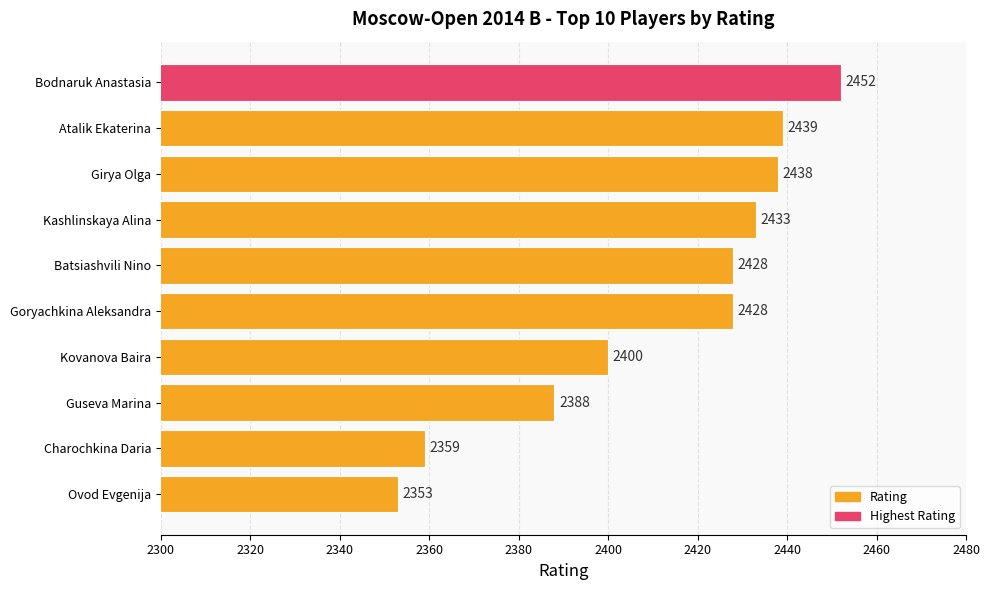

Which category has the highest value across all series?

Bodnaruk Anastasia